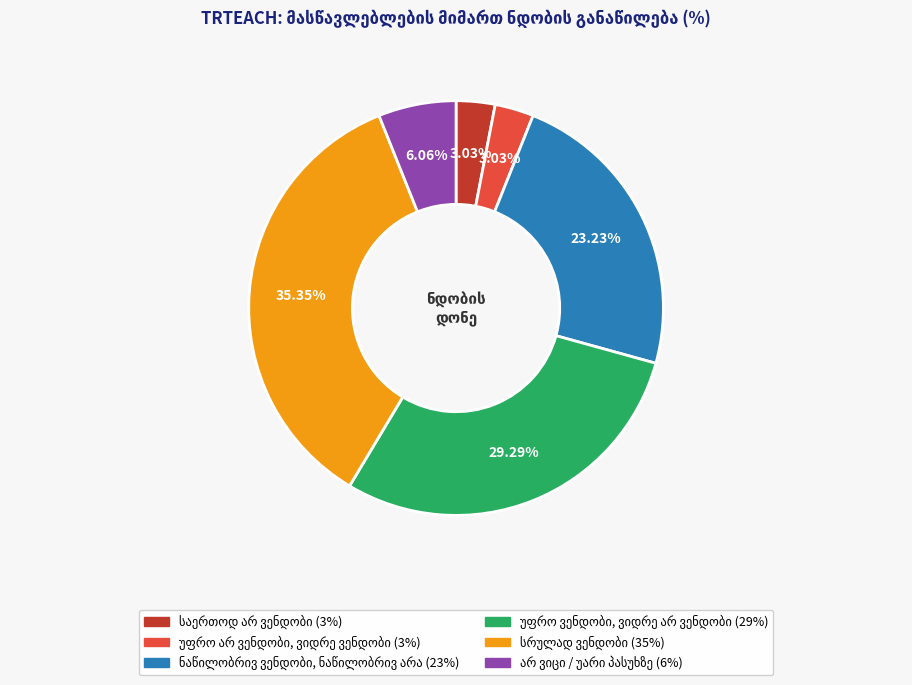

Is there any slice that represents more than half of the pie?

No